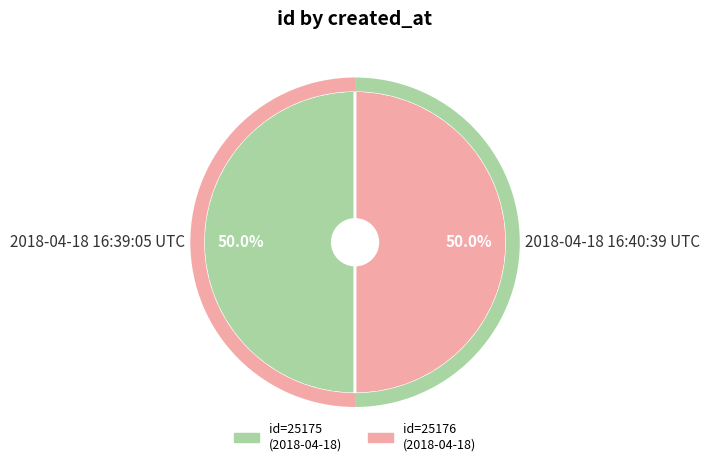

How much of the chart is everything except 2018-04-18 16:39:05 UTC?

50.0%